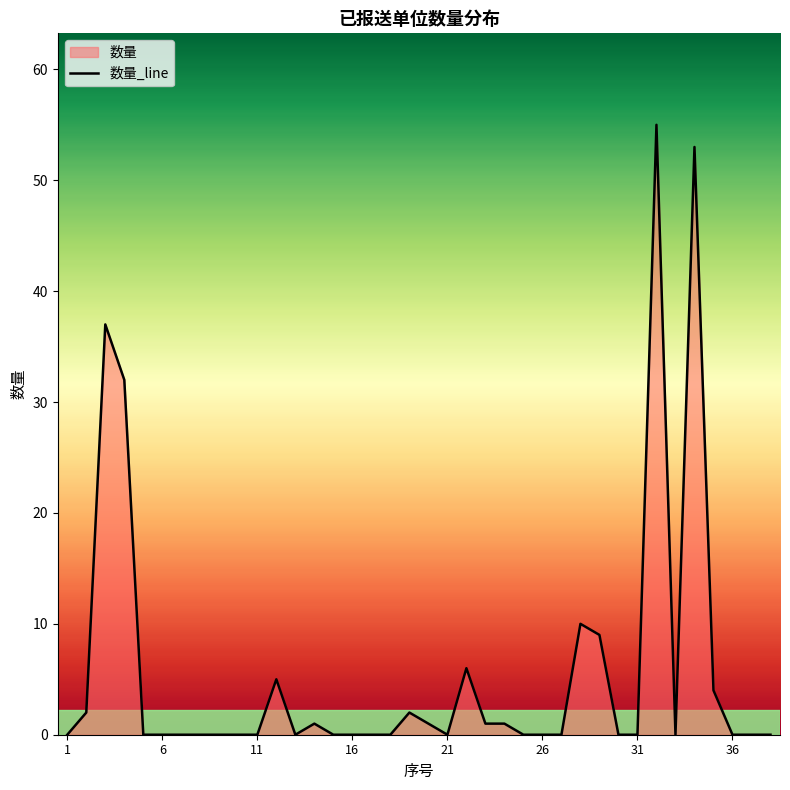

Is it true that the value at 31 is 26?

False